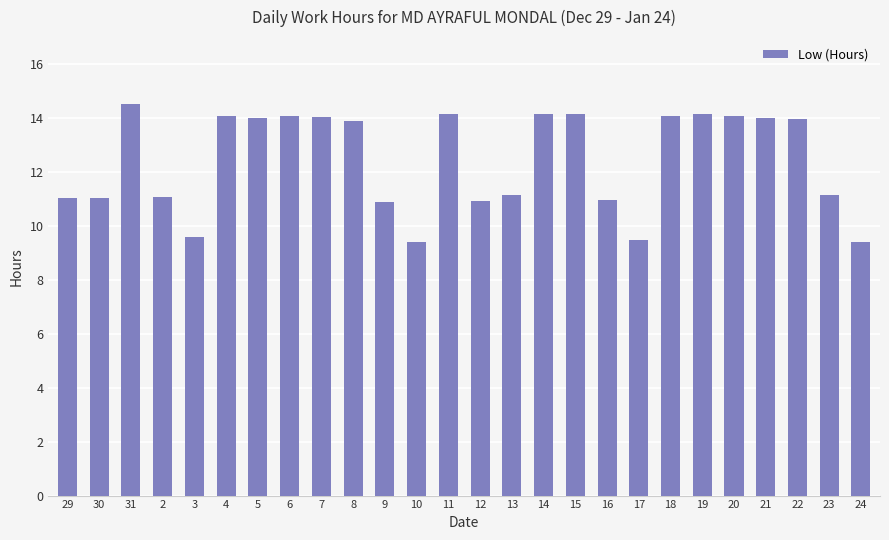

What is the change in value from 12 to 18?

+3.2